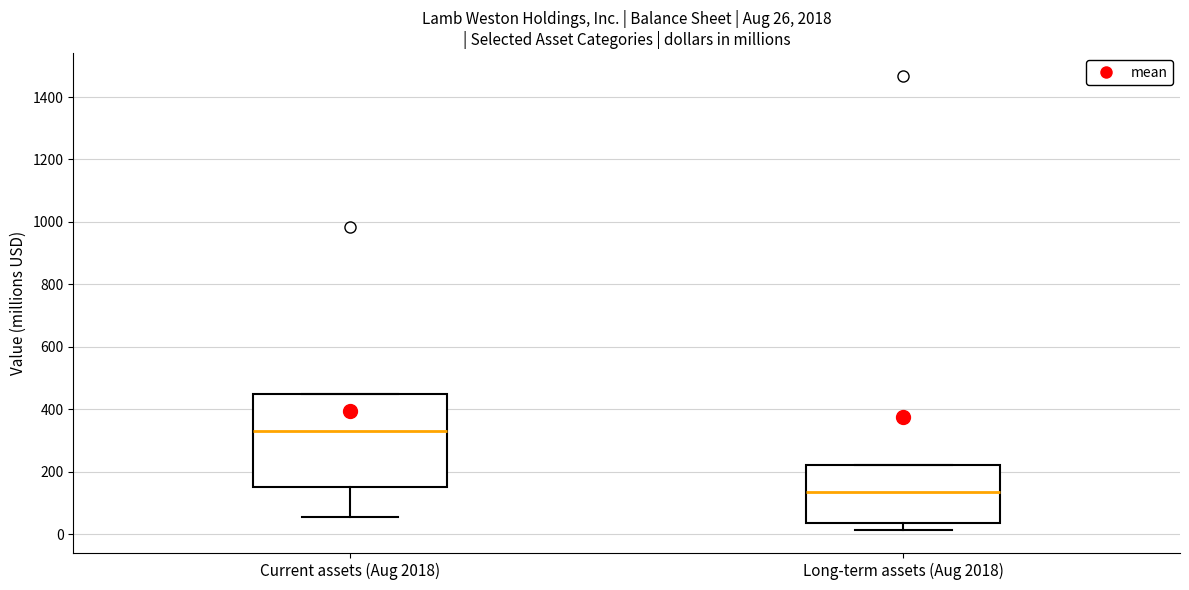

Which box's median line is the highest?

Current assets (Aug 2018)